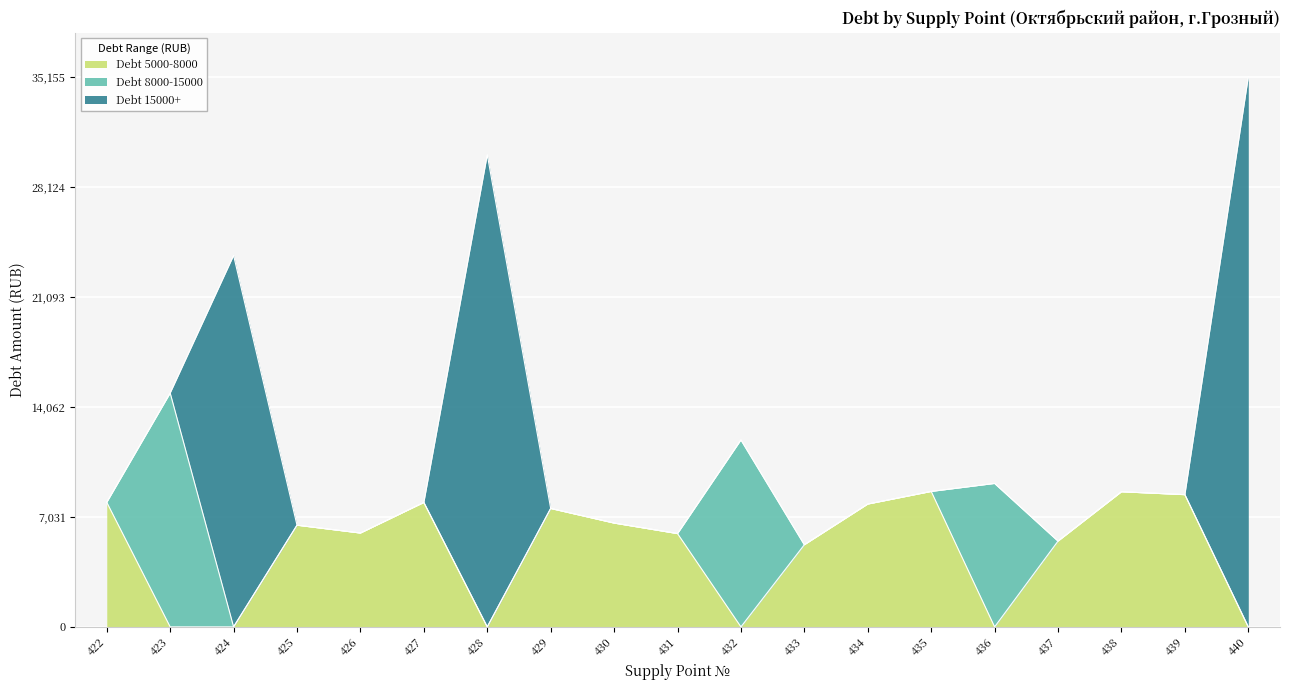

What are all the series names shown in the legend?

Debt 5000-8000, Debt 8000-15000, Debt 15000+